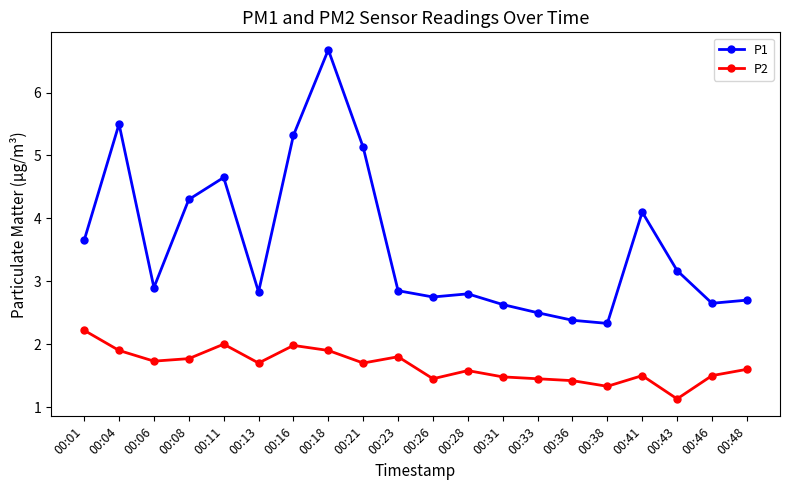

Where is P2 nearest to the value 1?

00:43